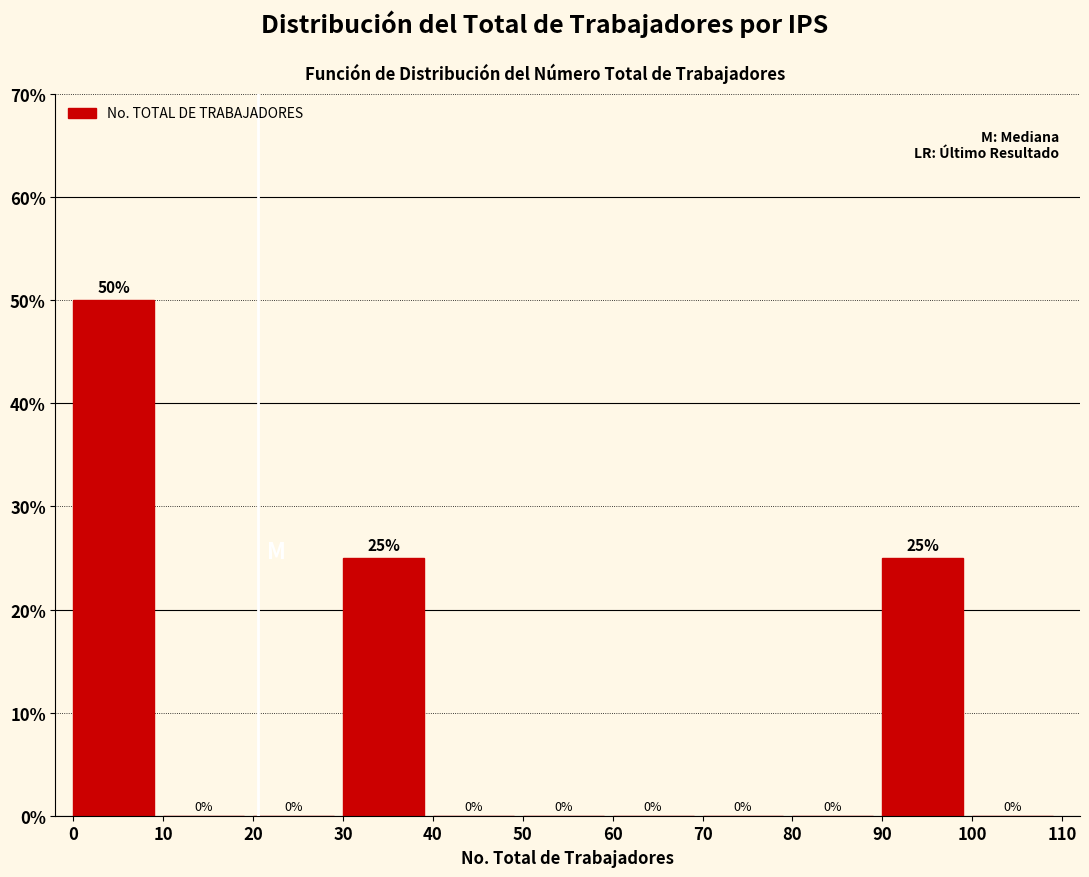

Which range on the x-axis has the tallest bar?

0 to 10